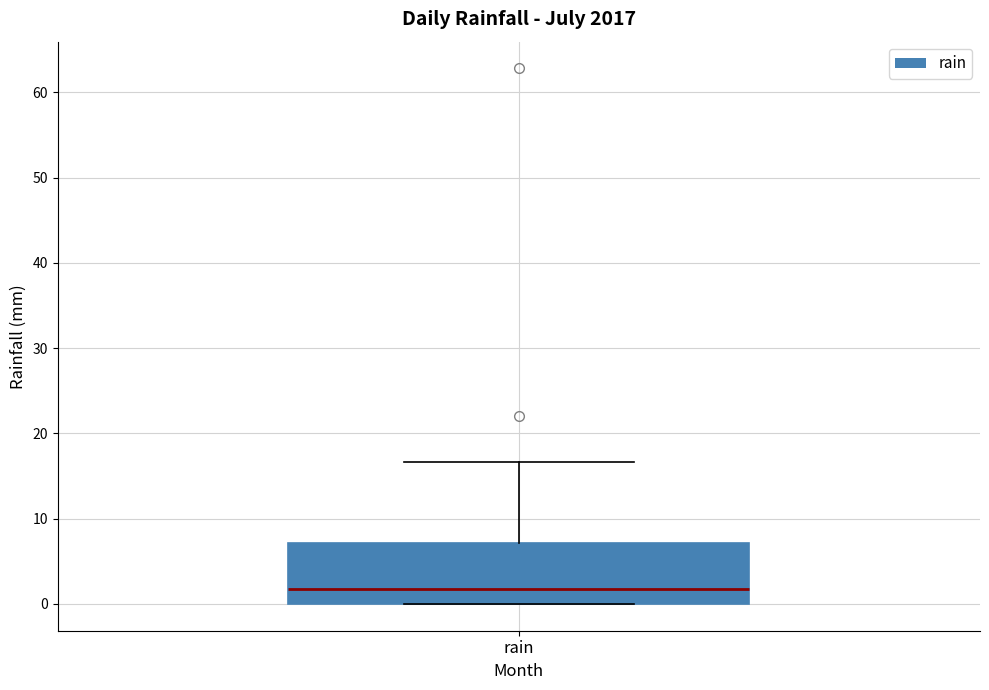

Transcribe this box plot: give where the median line is, the range the box spans, and where the two whiskers end, as read against the y-axis. The values are not printed on the chart, so give them approximately, as read against the axis.

median 2, box 0 to 7, whiskers 0 to 17